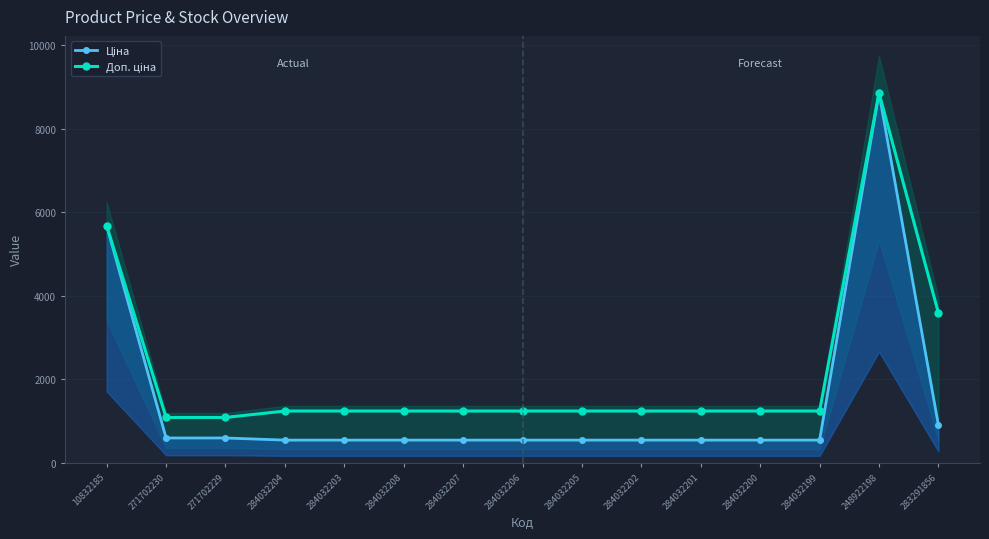

At how many categories does at least one series exceed 3180?

3